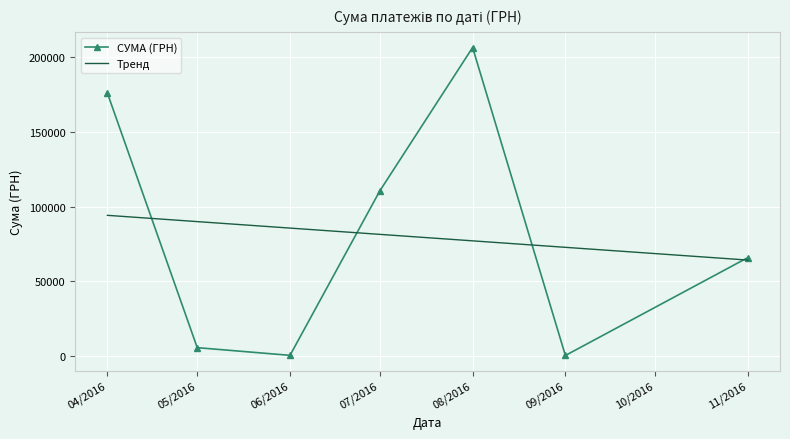

What position from the right is 06/2016?

5